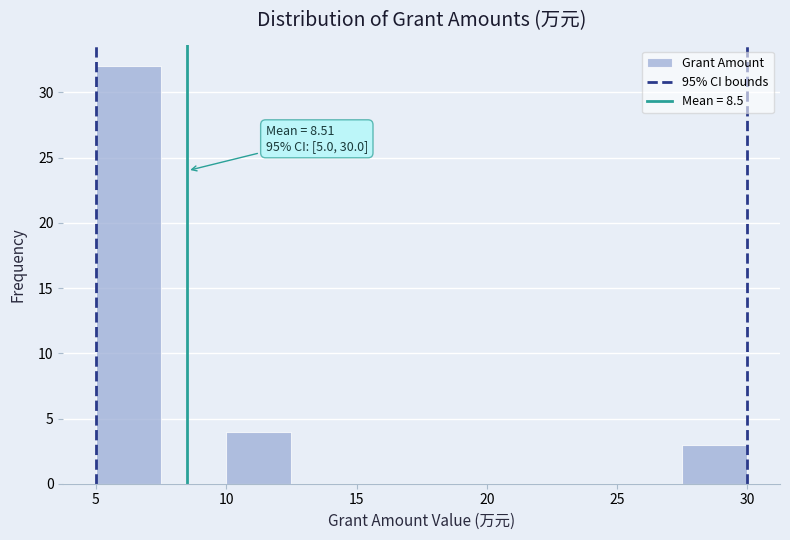

Over which range of the x-axis is the bar tallest?

5.0 to 7.5